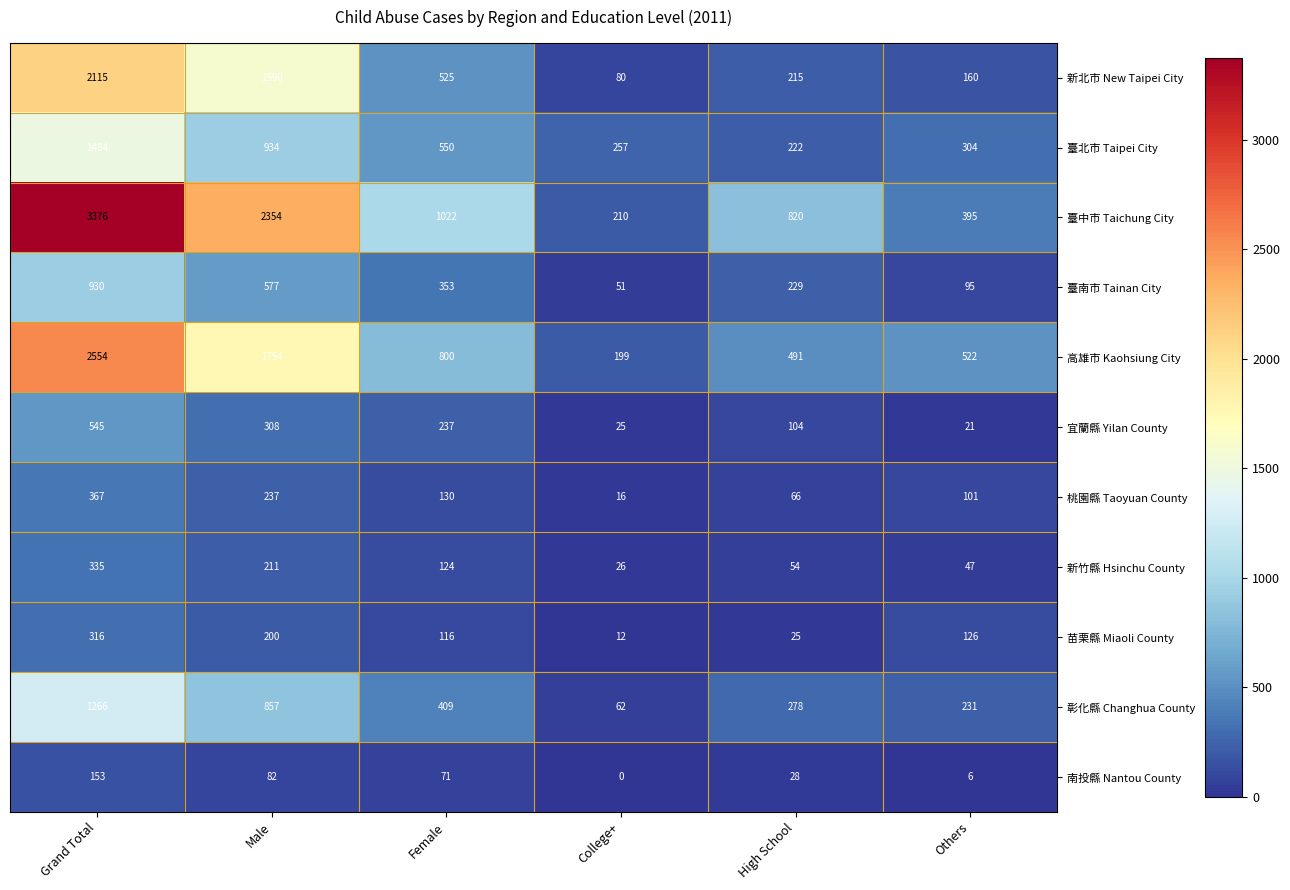

True or false: 新竹縣 Hsinchu County has a value of 56 at Female.

False